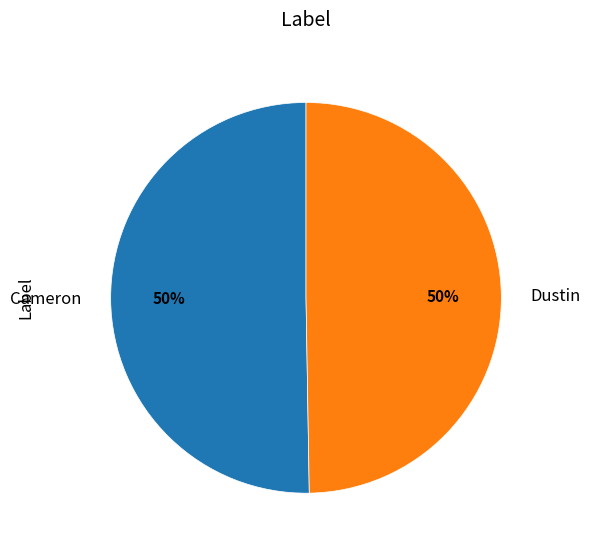

How many segments does this pie chart have?

2